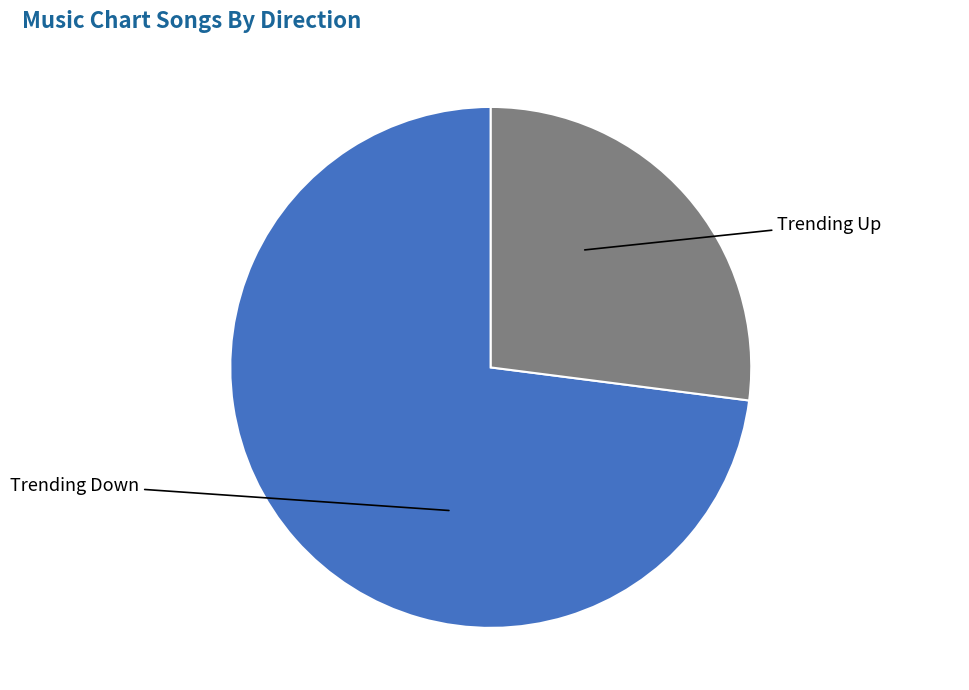

How many segments does this pie chart have?

2